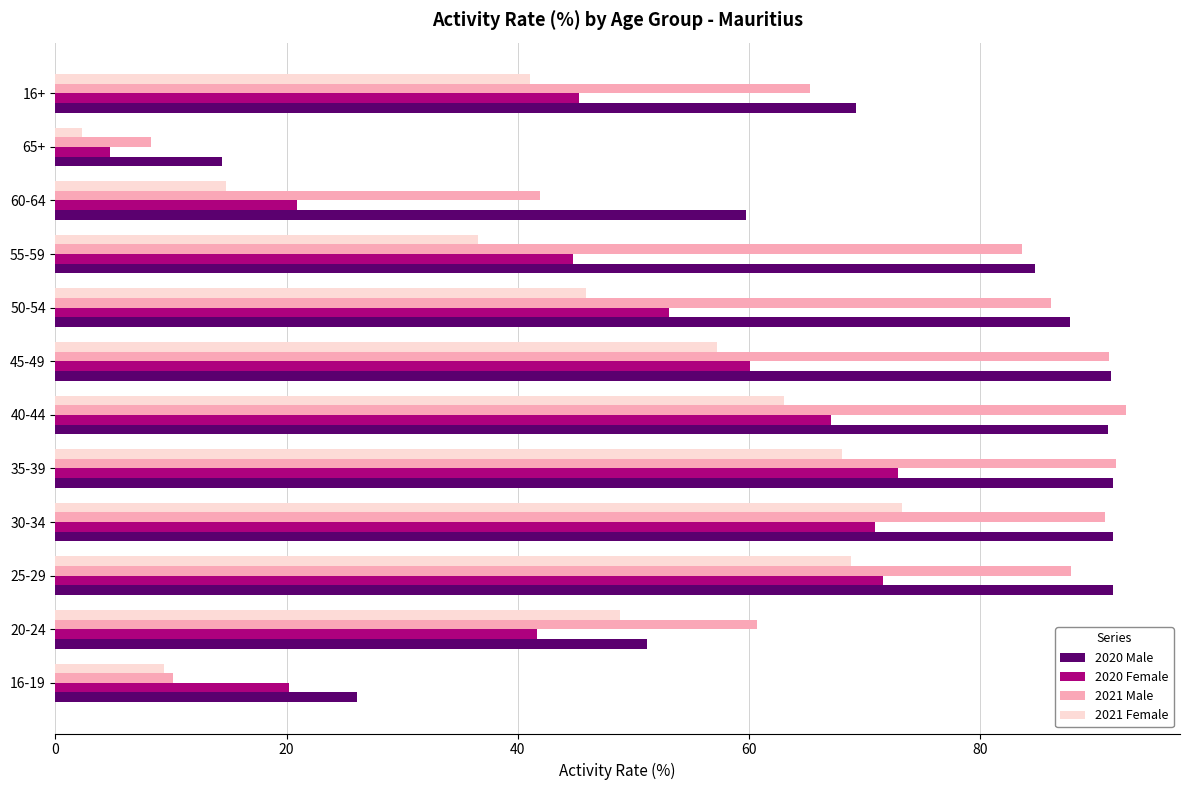

Count the number of data series in this chart.

4